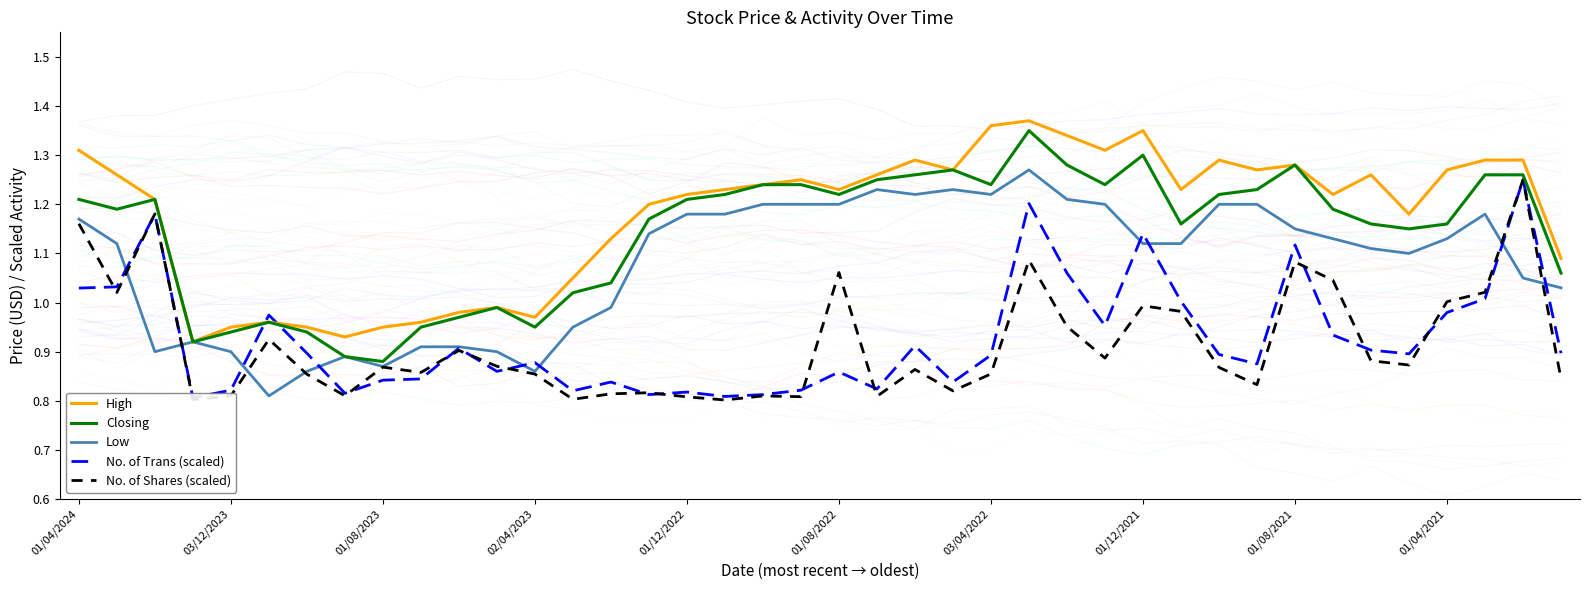

True or false: Low and Closing intersect in this chart.

False